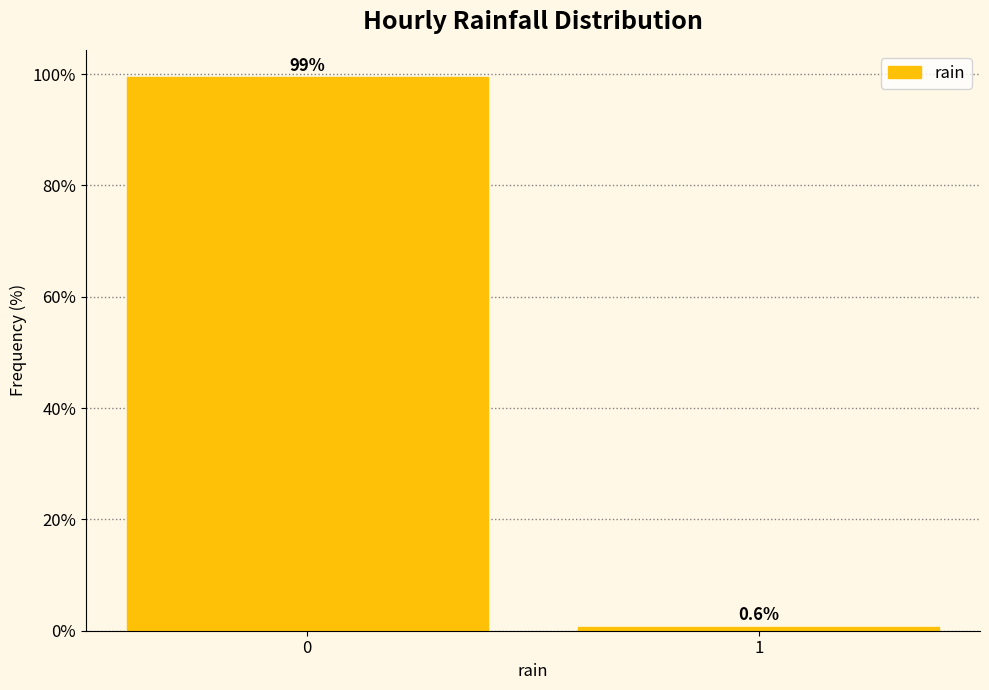

Reading left to right, transcribe all the data shown in this chart.

0=99.4	1=0.6